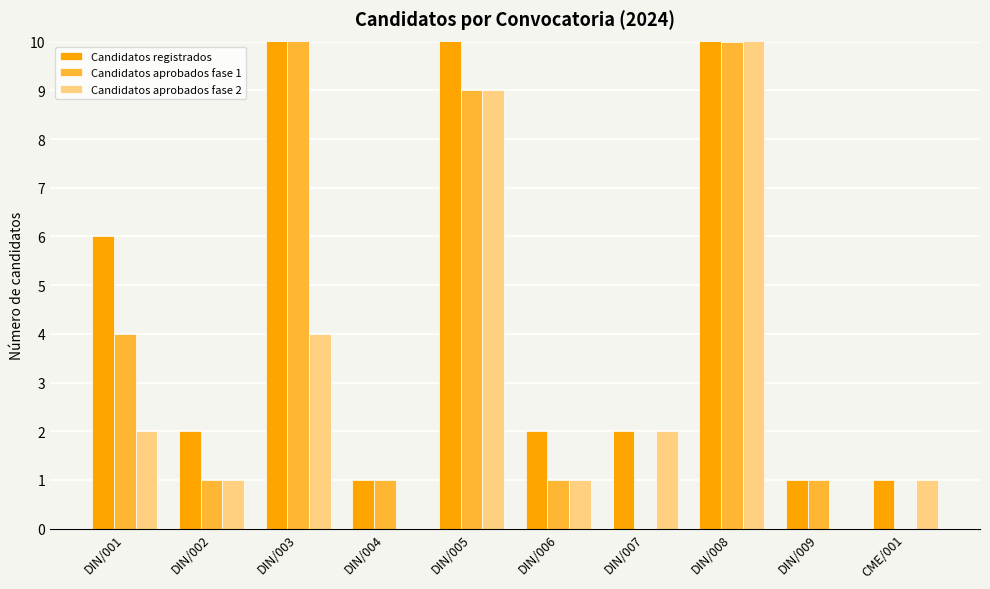

What is the value of the Candidatos registrados bar at the 10th from the left?

1